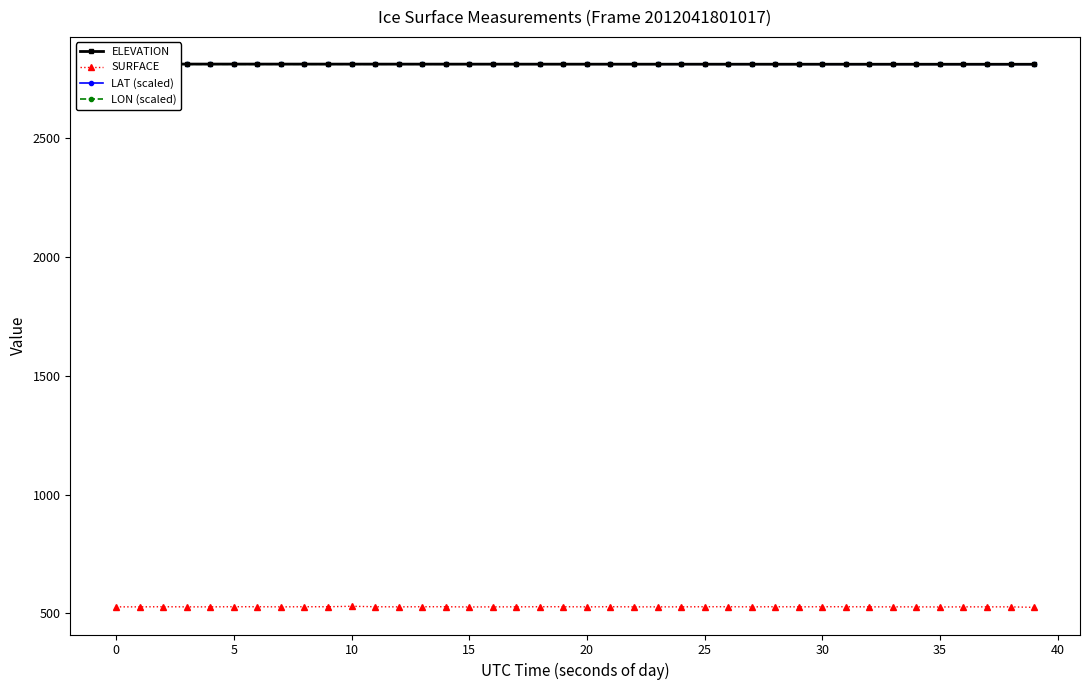

What is the difference between the maximum and minimum values in the LON (scaled) series?

0.9